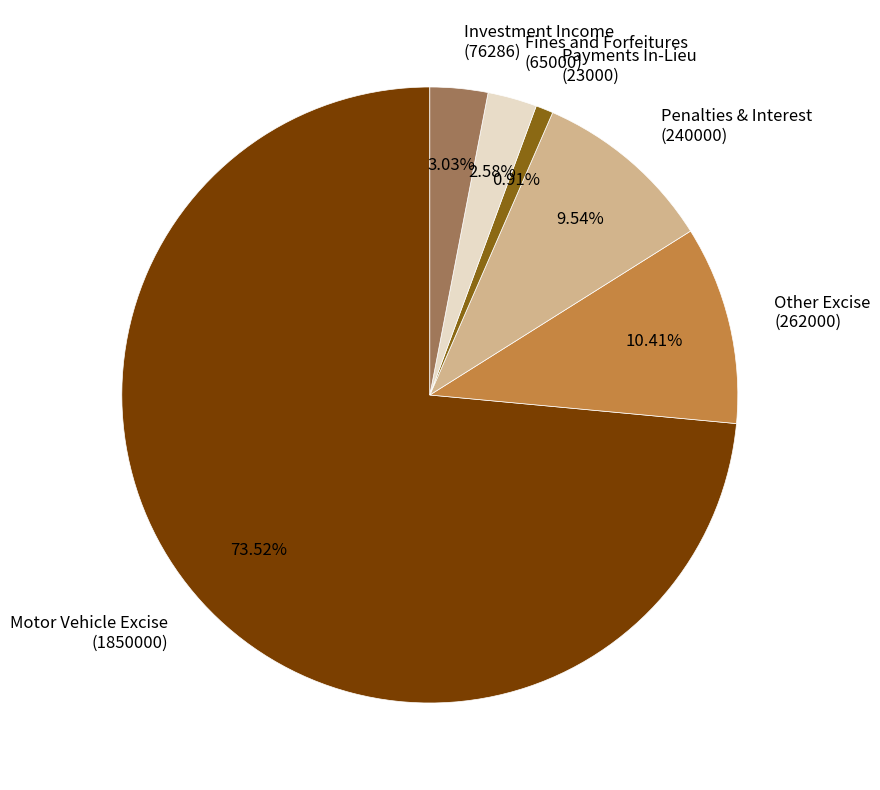

Between Other Excise and Payments In-Lieu, which is larger?

Other Excise